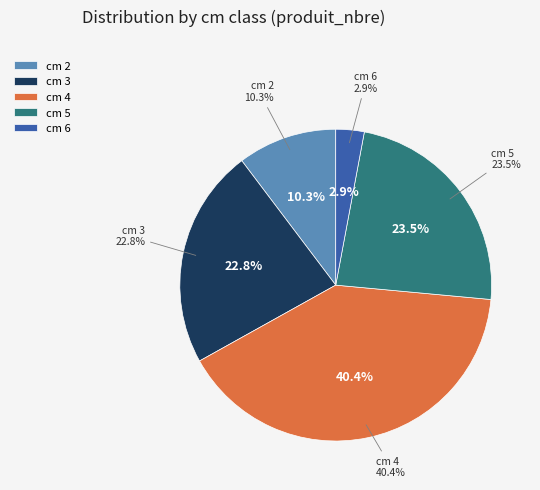

True or false: 5 accounts for 33% of the total.

False